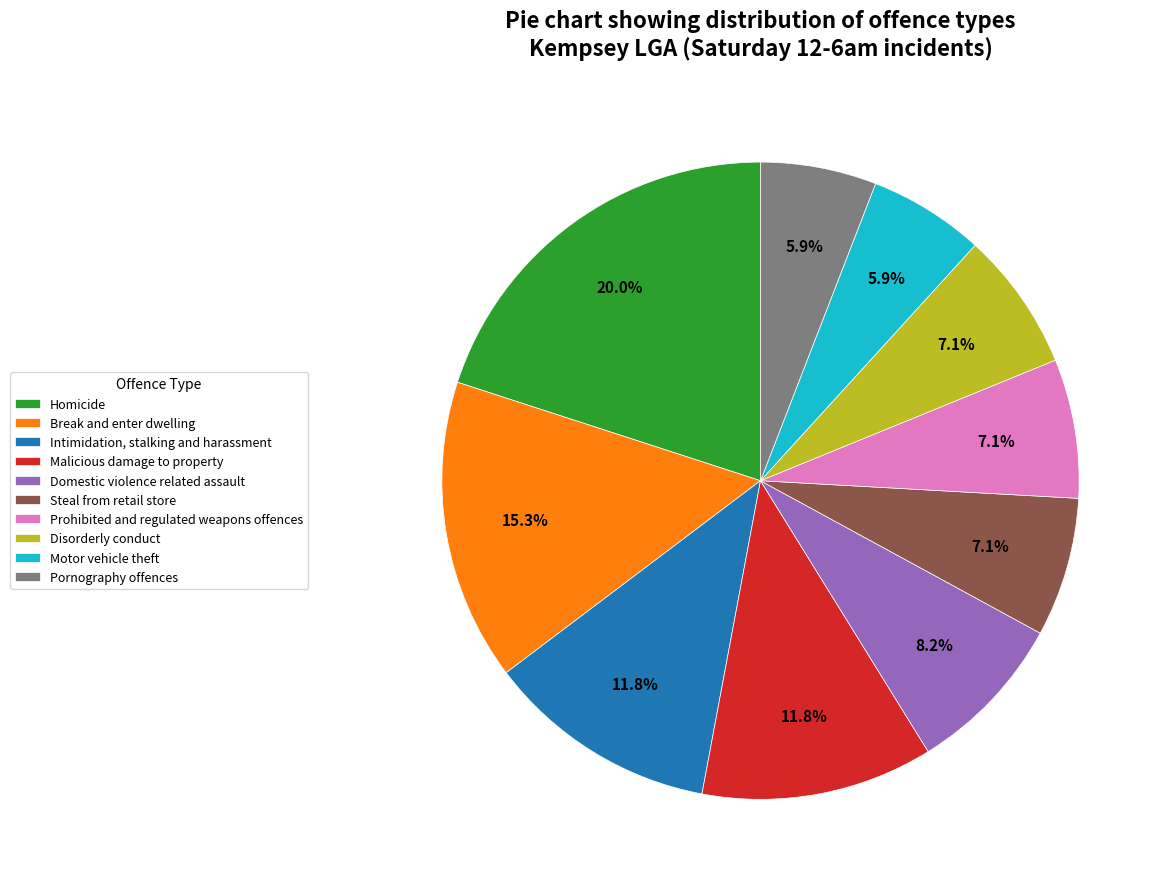

Which category has the biggest portion of the pie?

Homicide